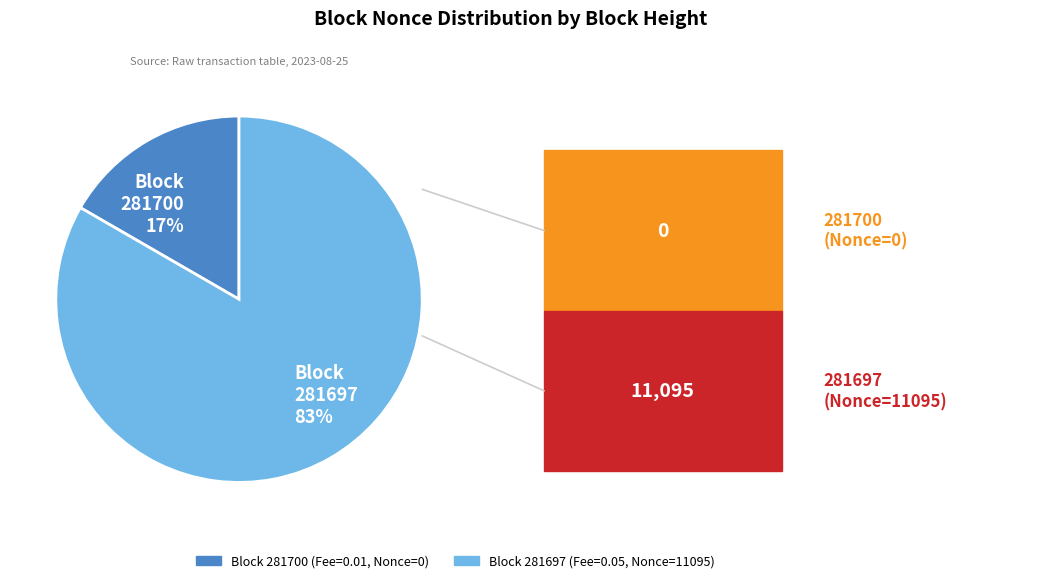

Which slice is the largest?

Block 281697 83%